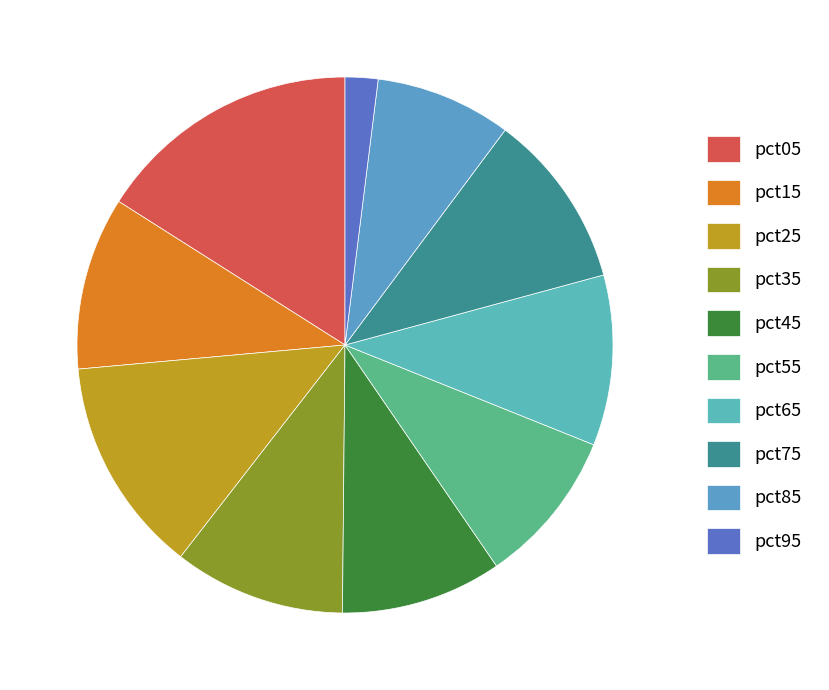

The pct45 slice represents 16% of the pie. True or false?

False